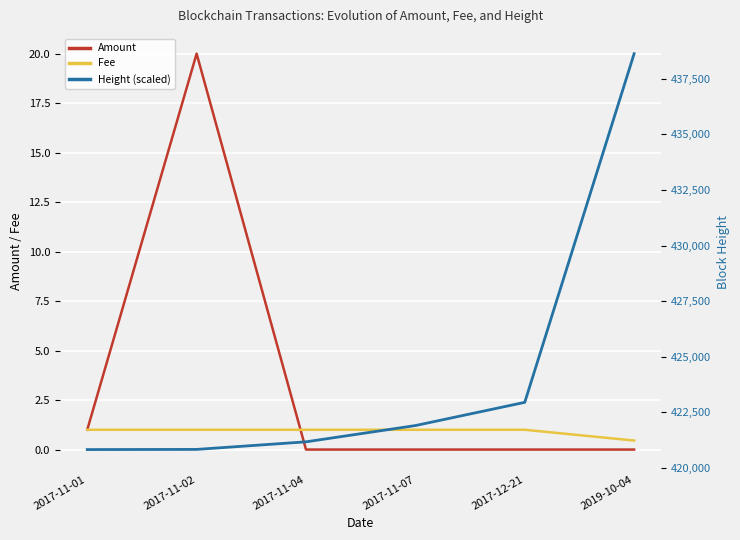

Rank the categories by Fee value from highest to lowest.

2017-11-01, 2017-11-02, 2017-11-04, 2017-11-07, 2017-12-21, 2019-10-04